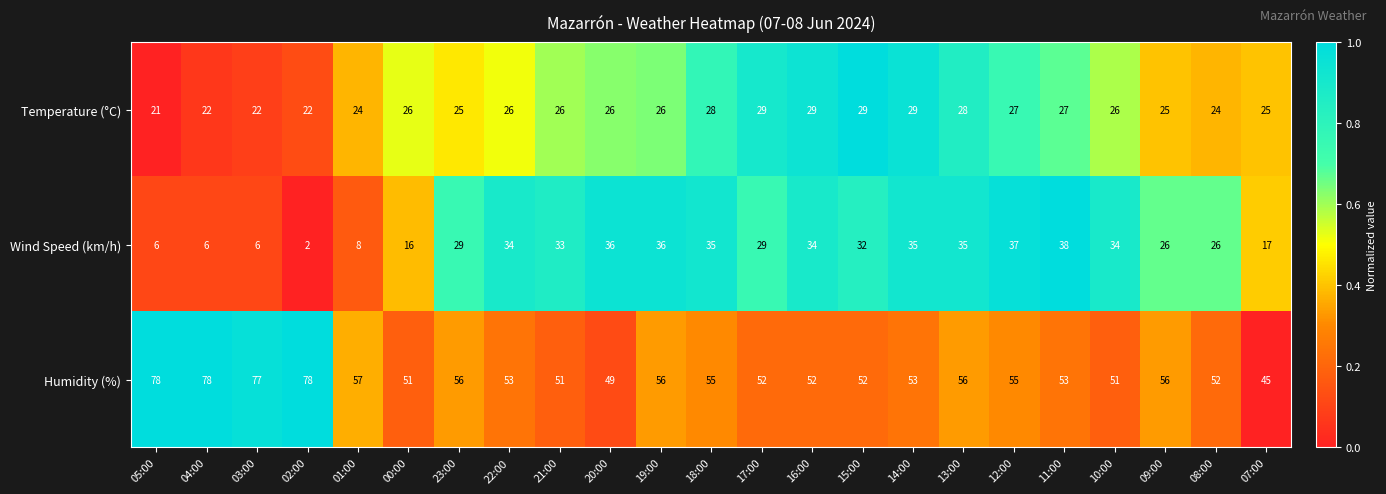

Count the number of categories in the chart.

23